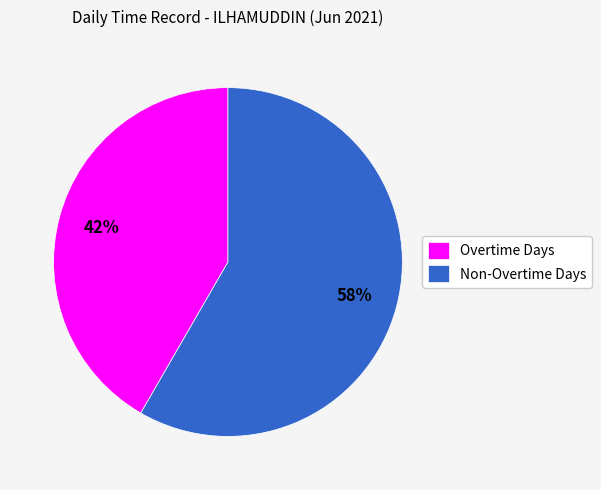

To the nearest percent, what is the average slice percentage?

50%